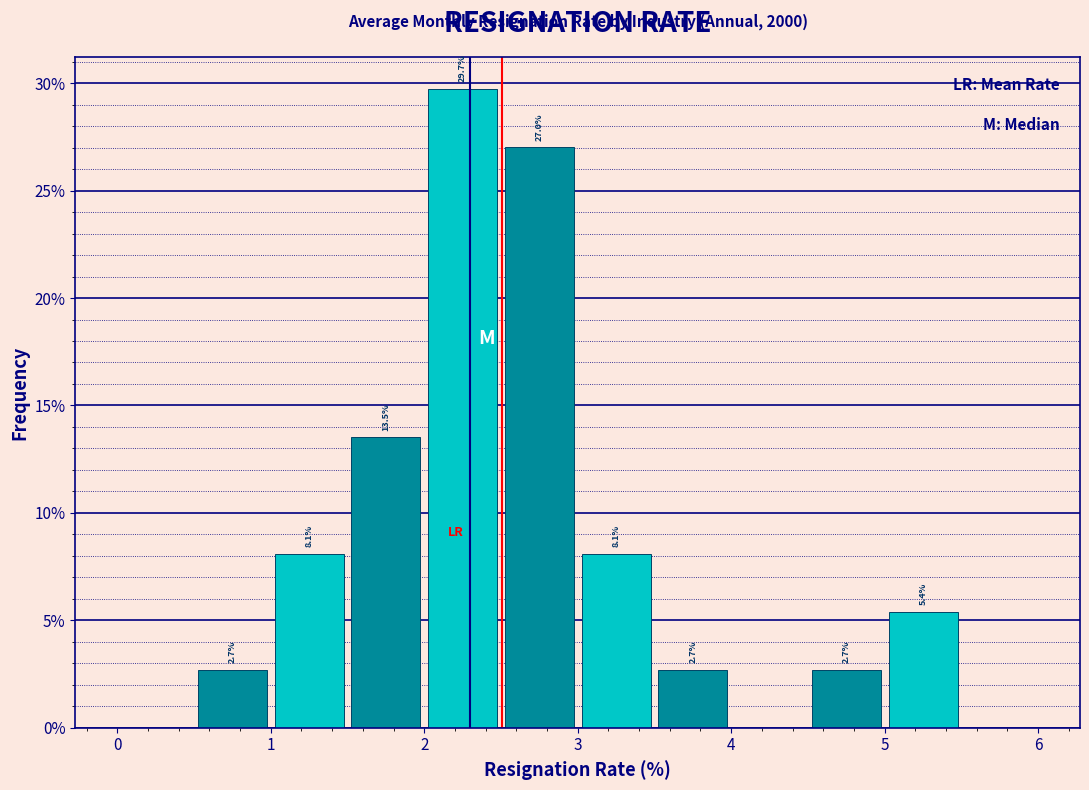

Over which range of the x-axis is the bar tallest?

2.0 to 2.5